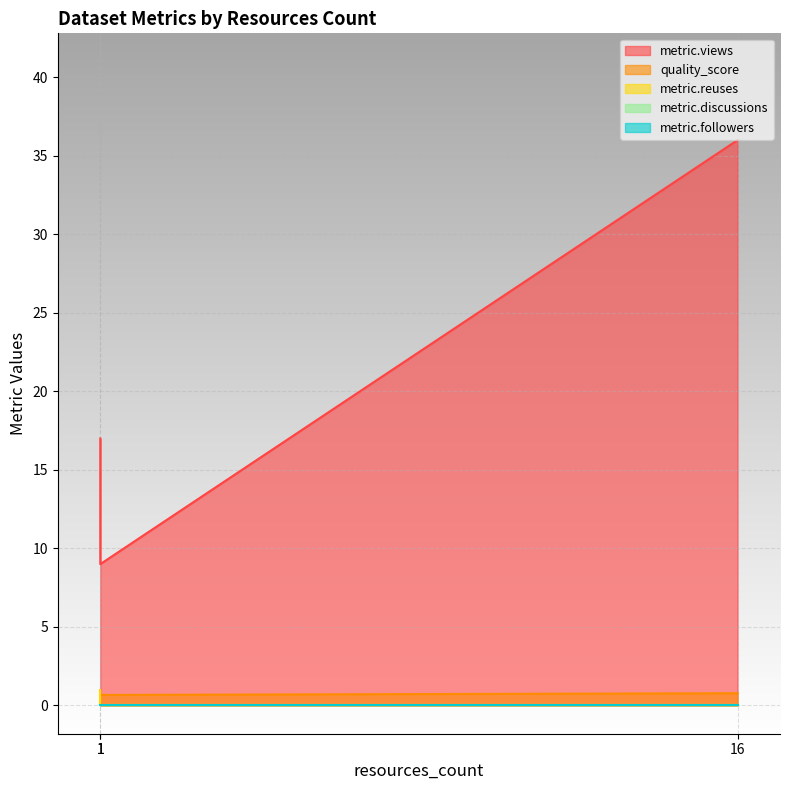

What is the label of the 2nd point from the left?

16